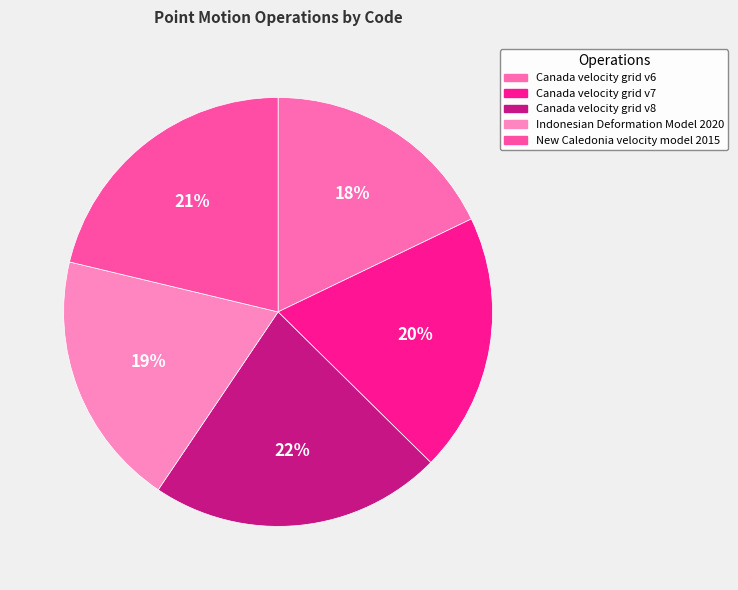

Which slice is the smallest?

Canada velocity grid v6